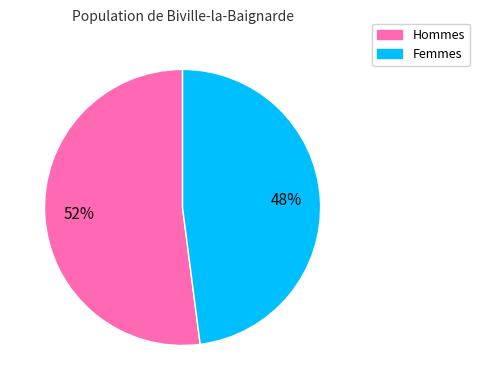

To the nearest percent, what percentage of the pie is Hommes?

52%